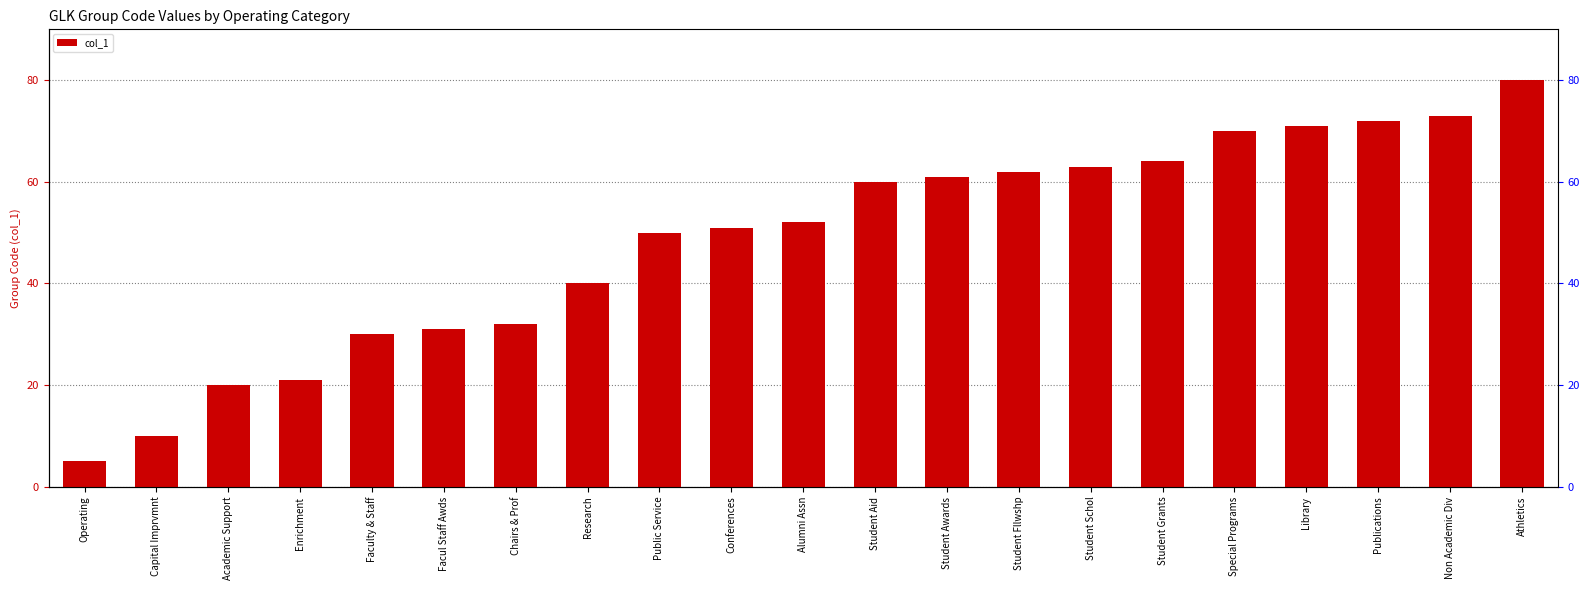

What is the greatest value displayed?

80